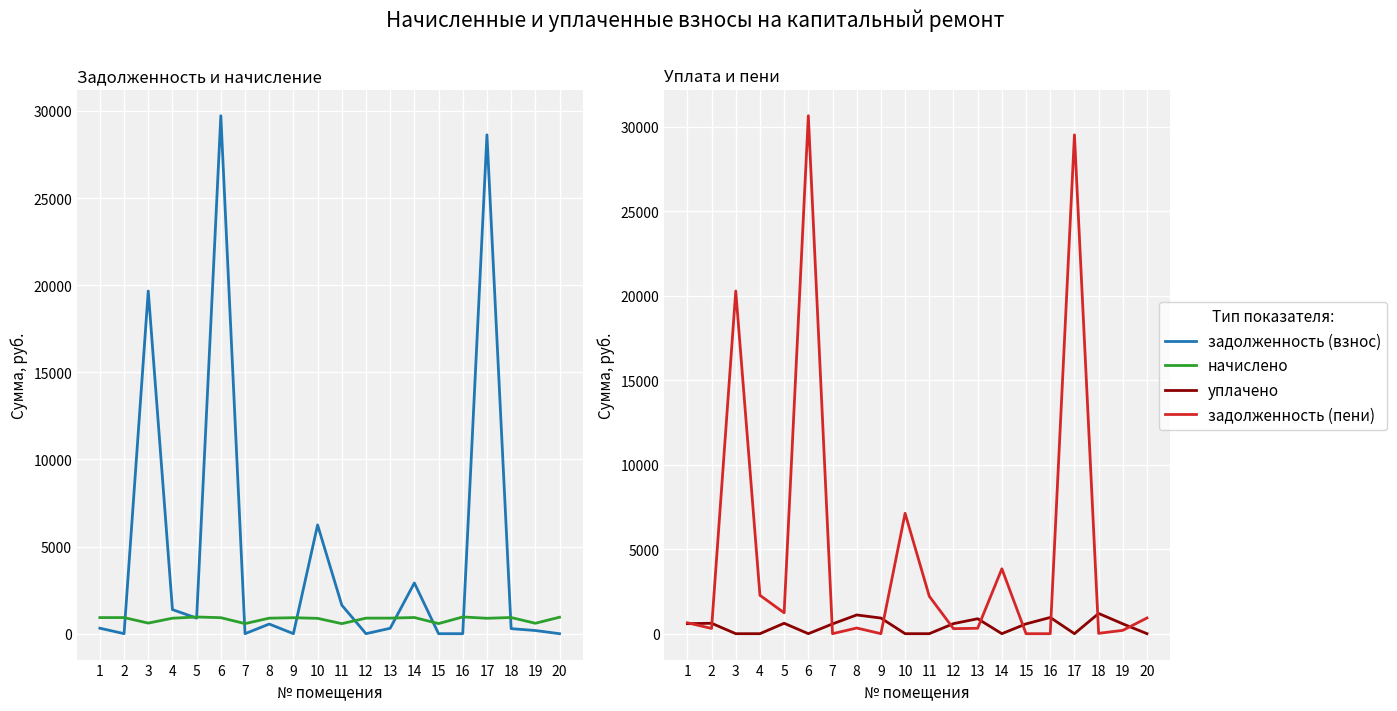

What is the difference between the maximum and minimum values in the задолженность (взнос) series?

29723.4